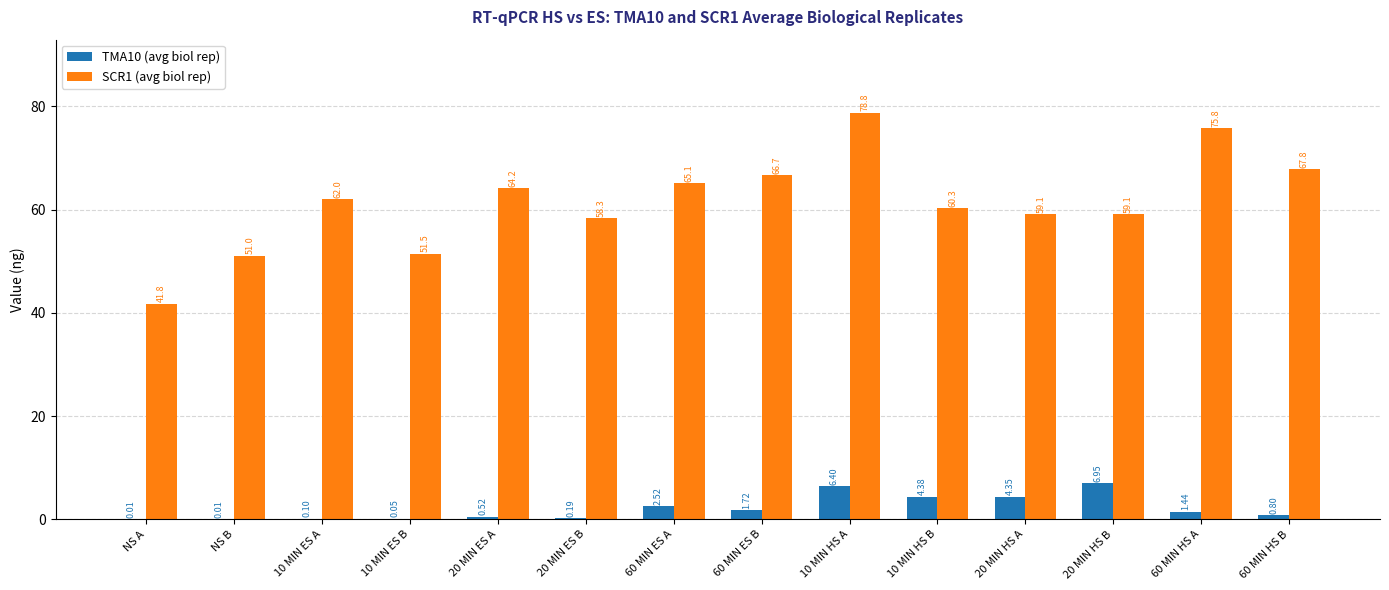

What is the sum of the SCR1 (avg biol rep) values at 60 MIN HS B and 10 MIN HS A?

146.6